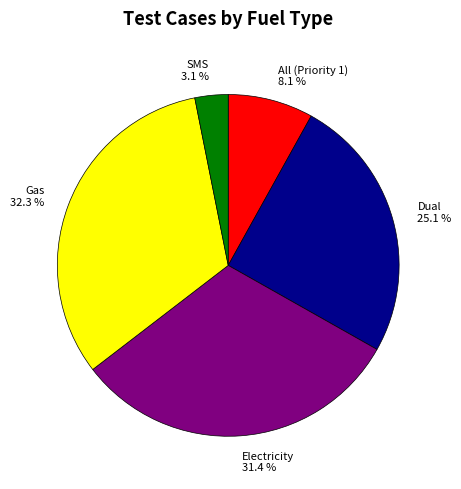

To the nearest percent, what is the combined percentage of Gas and Electricity?

64%